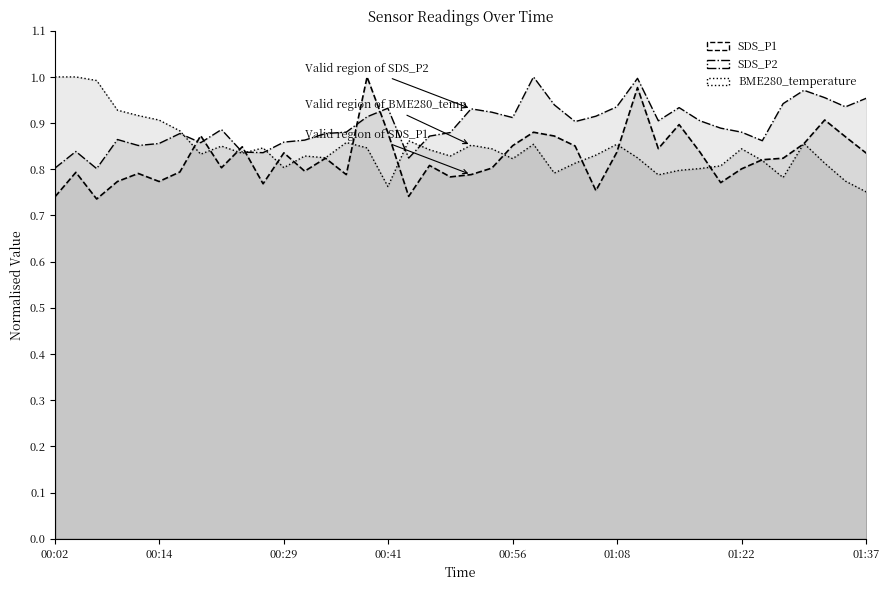

Is the value of BME280_temperature at 15 greater than the value of SDS_P2 at 34?

No